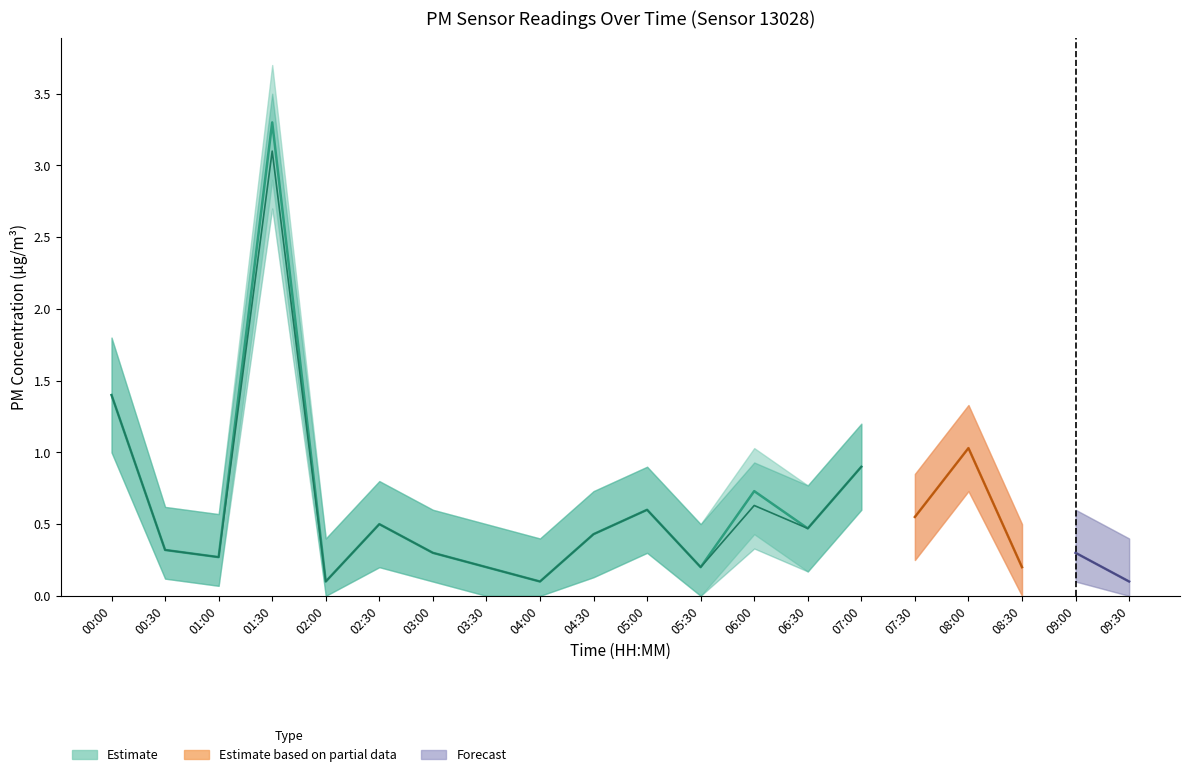

What is the lowest value of the P1 series?

0.1